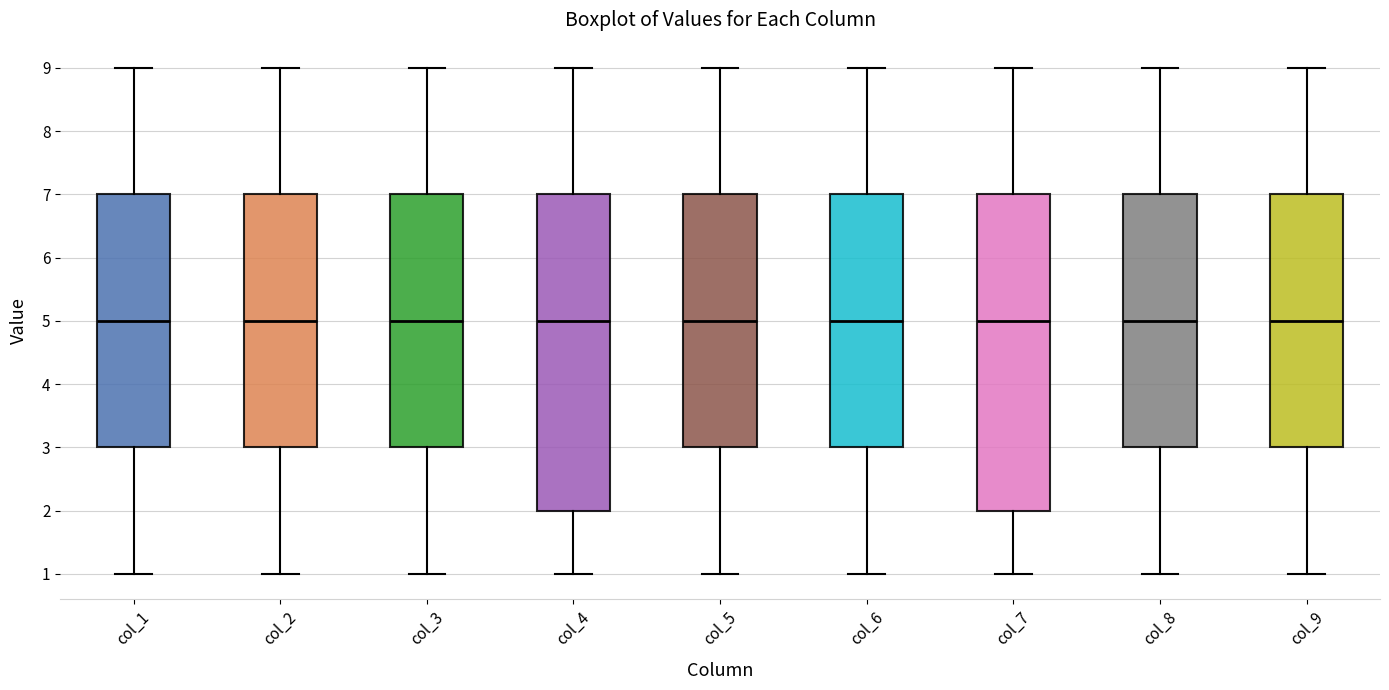

Reading left to right, transcribe this box plot: for each box, give where its median line is, the range the box spans, and where its two whiskers end, as read against the y-axis. The values are not printed on the chart, so give them approximately, as read against the axis.

col_1: median 5, box 3 to 7, whiskers 1 to 9
col_2: median 5, box 3 to 7, whiskers 1 to 9
col_3: median 5, box 3 to 7, whiskers 1 to 9
col_4: median 5, box 2 to 7, whiskers 1 to 9
col_5: median 5, box 3 to 7, whiskers 1 to 9
col_6: median 5, box 3 to 7, whiskers 1 to 9
col_7: median 5, box 2 to 7, whiskers 1 to 9
col_8: median 5, box 3 to 7, whiskers 1 to 9
col_9: median 5, box 3 to 7, whiskers 1 to 9